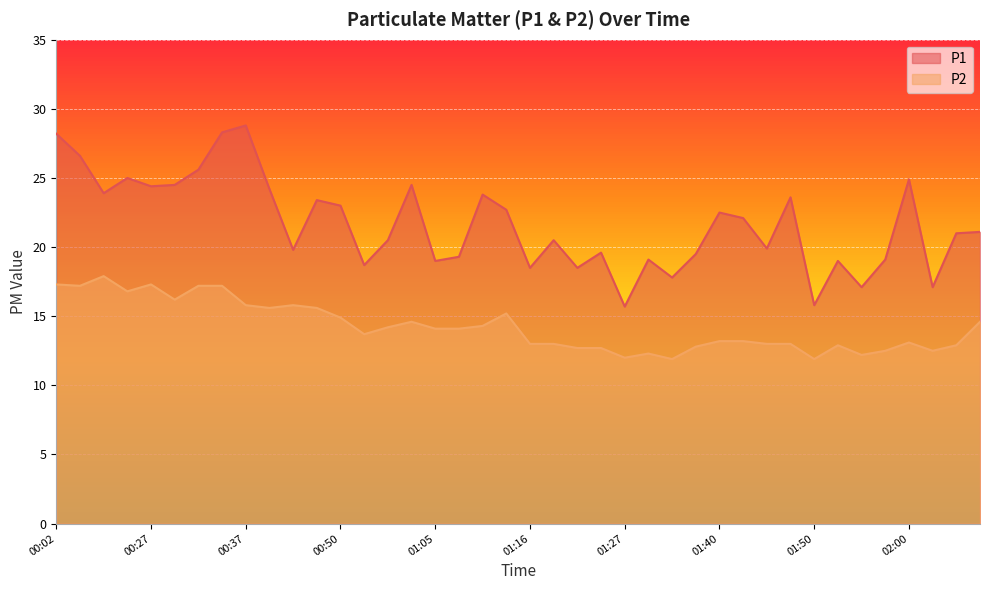

What is the spread (max minus min) of values at 00:24?

8.2